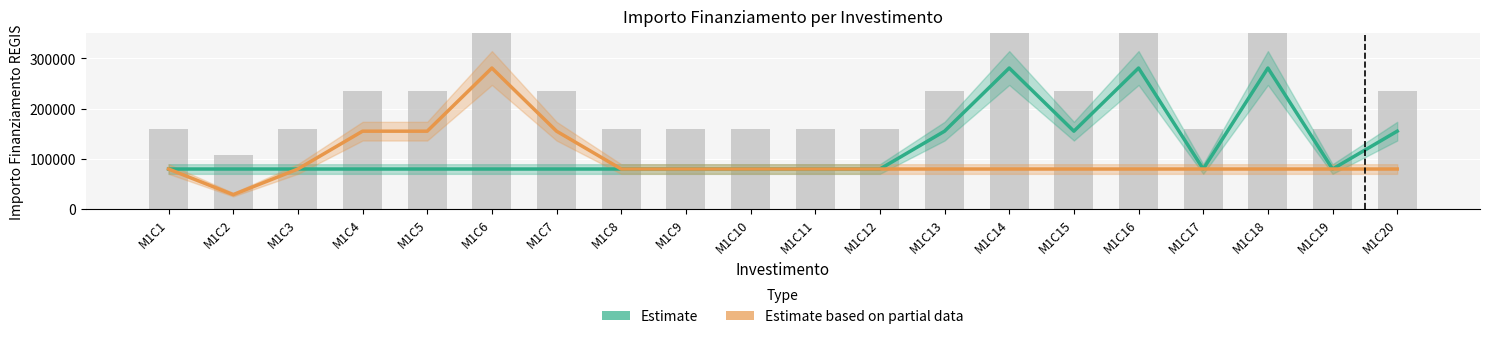

Which label corresponds to the largest value in the chart?

M1C14